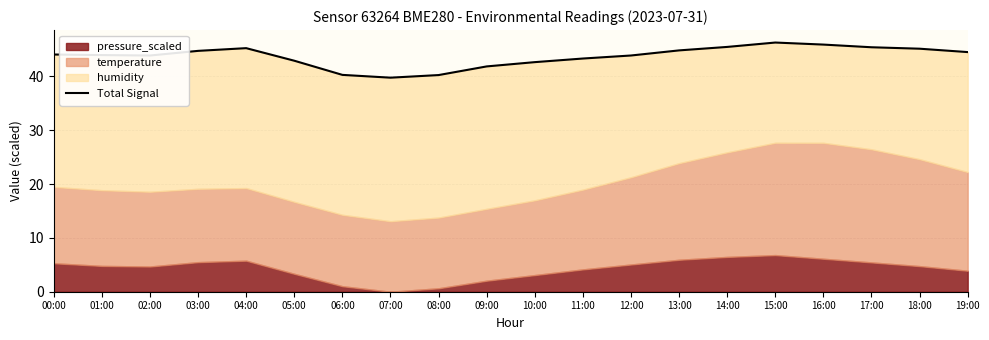

What is the label of the 6th point from the left?

05:00